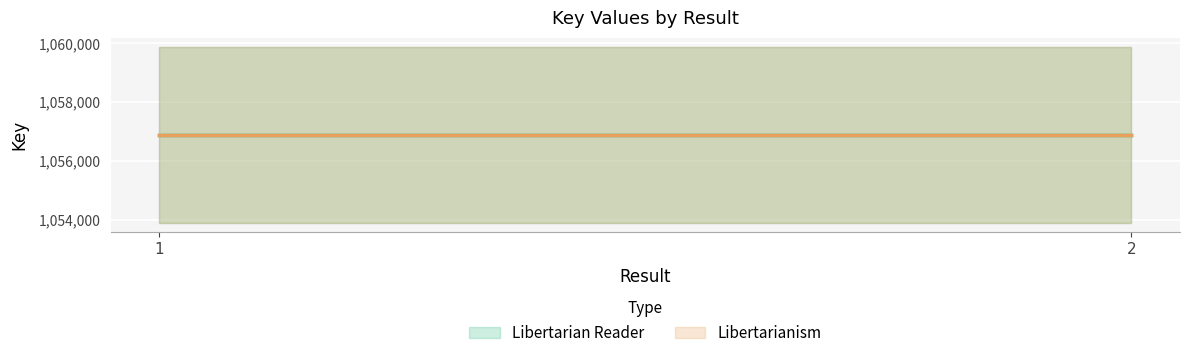

How many lines are shown in the chart?

2